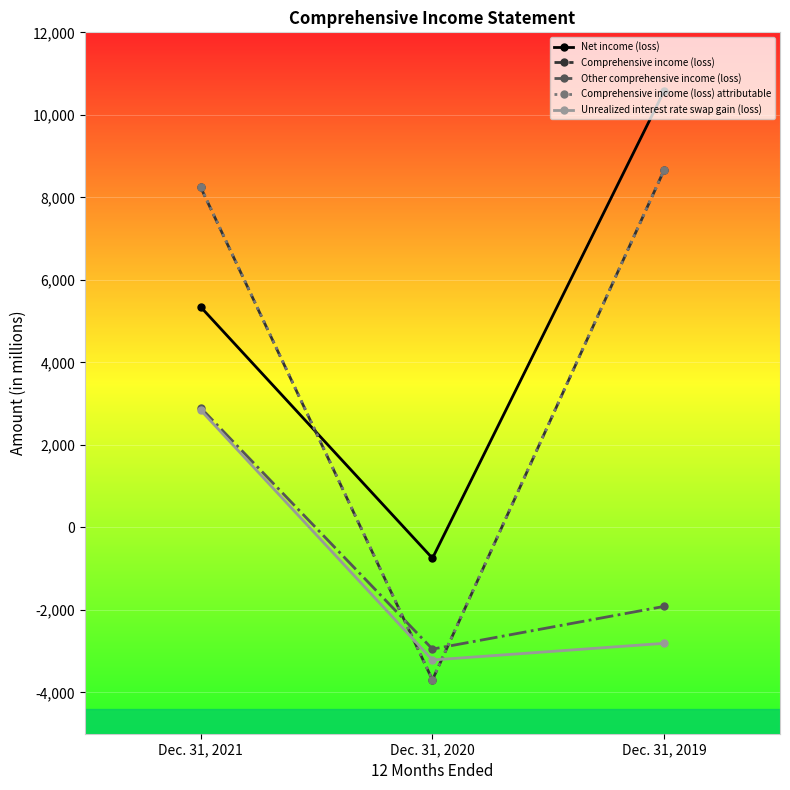

What is the spread (max minus min) of values at Dec. 31, 2021?

5405